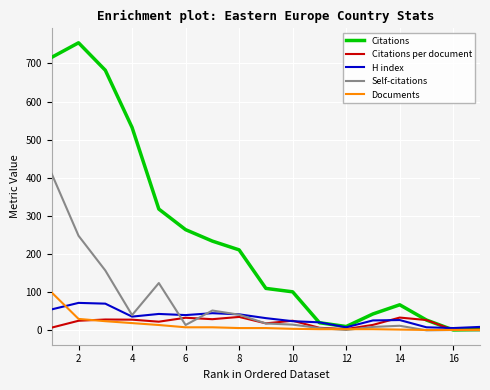

Which series has the widest spread of values?

Citations